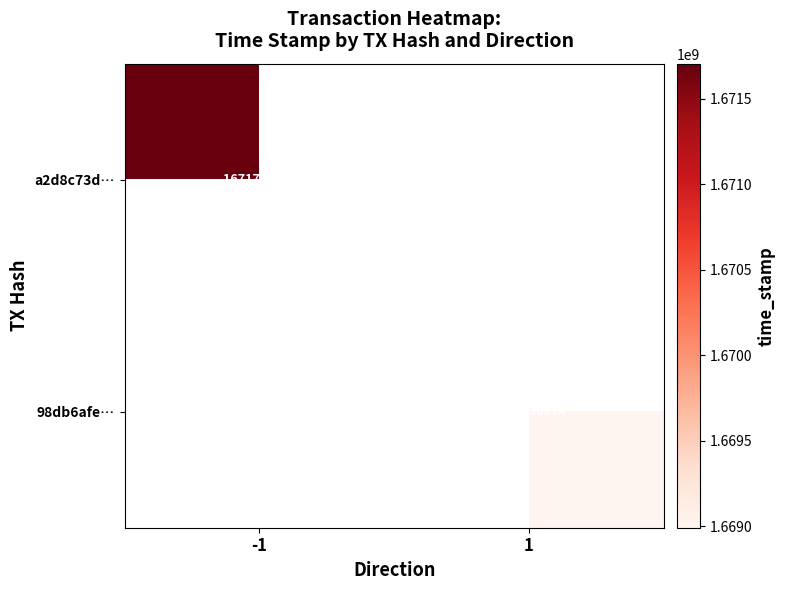

At how many categories does at least one series exceed 1669081953?

1